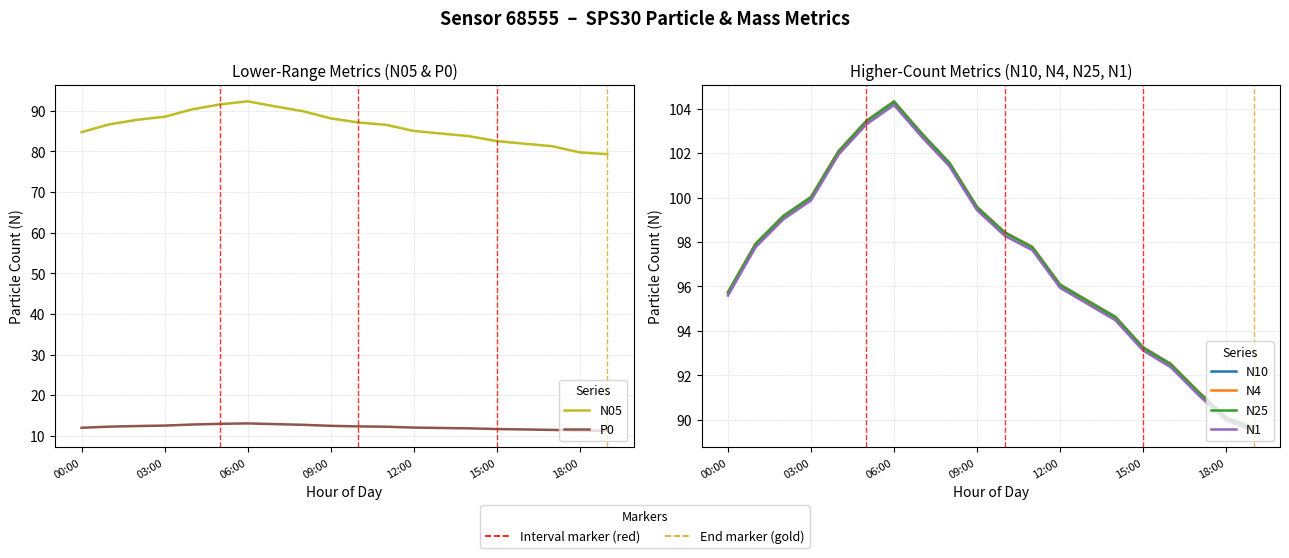

What are all the series names shown in the legend?

N05, P0, N10, N4, N25, N1